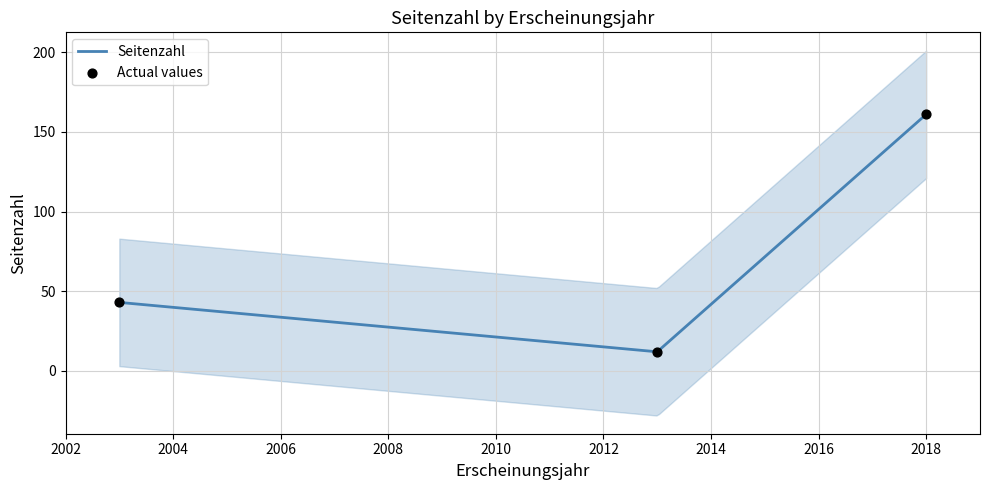

Between 2018 and 2013, which is larger?

2018